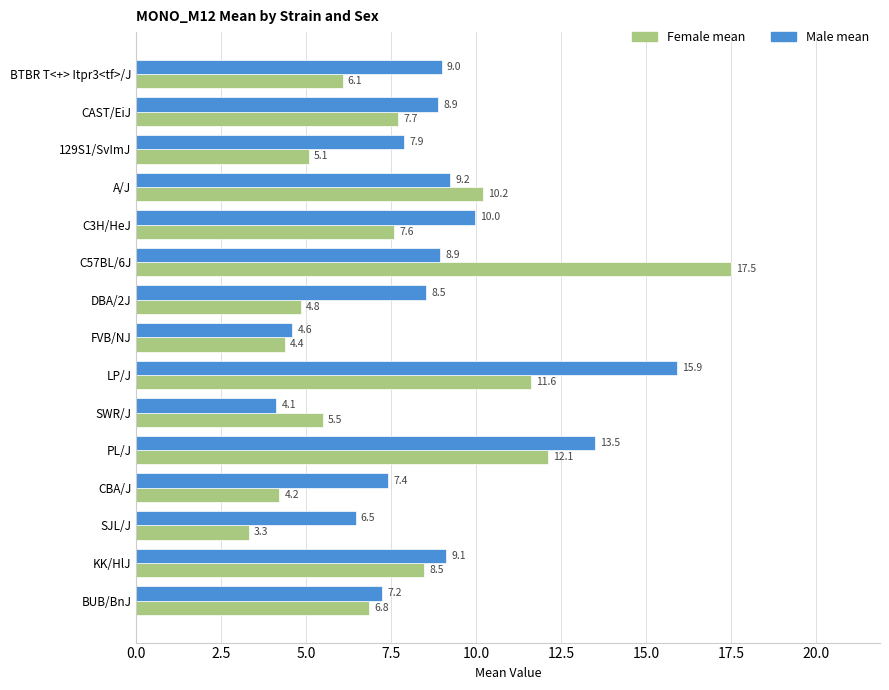

What is the difference between the highest and lowest values at C3H/HeJ?

2.4